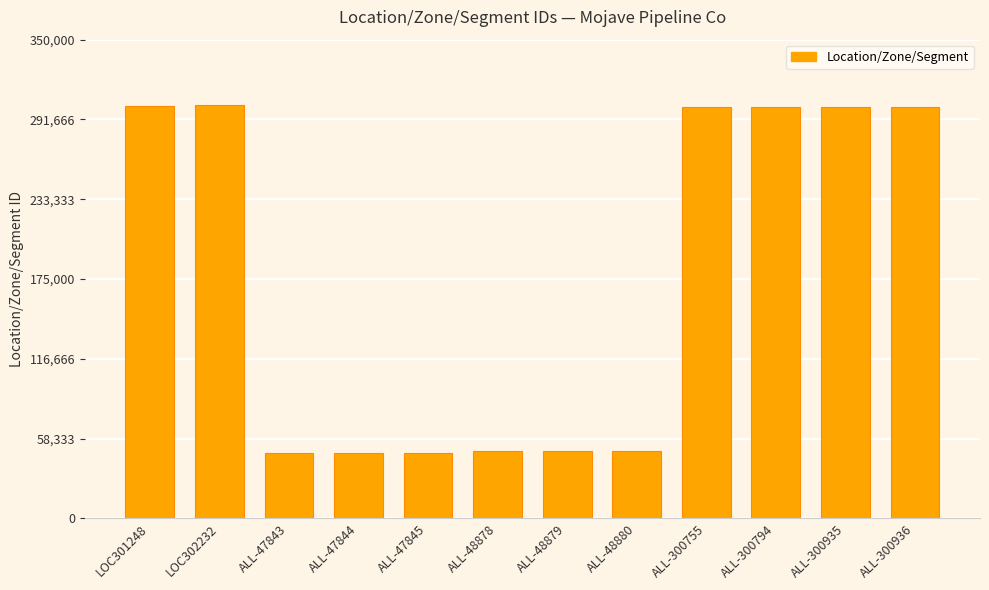

How many values are below 300755?

6